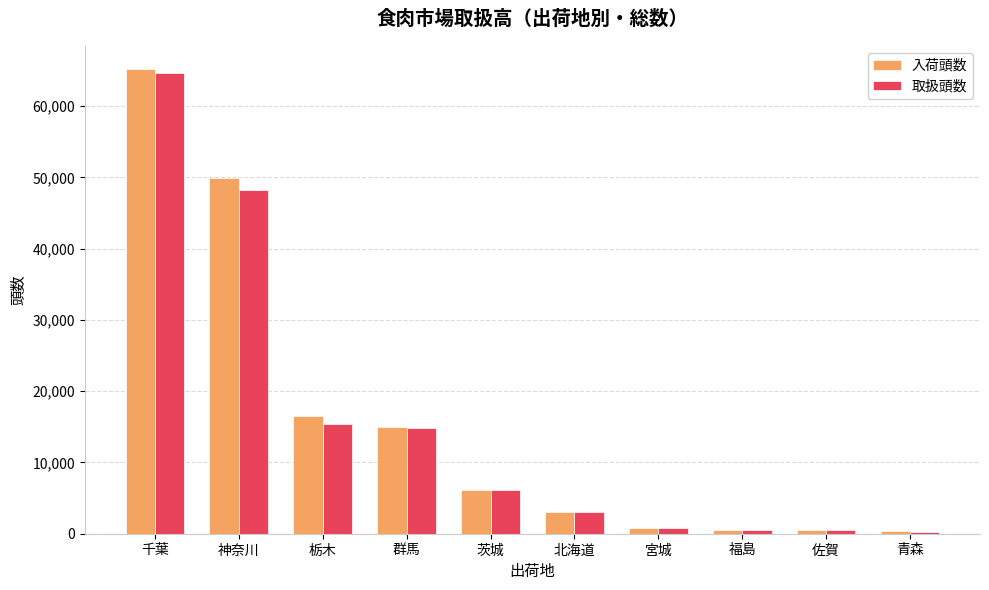

The value of 取扱頭数 at 群馬 is 14902. True or false?

True